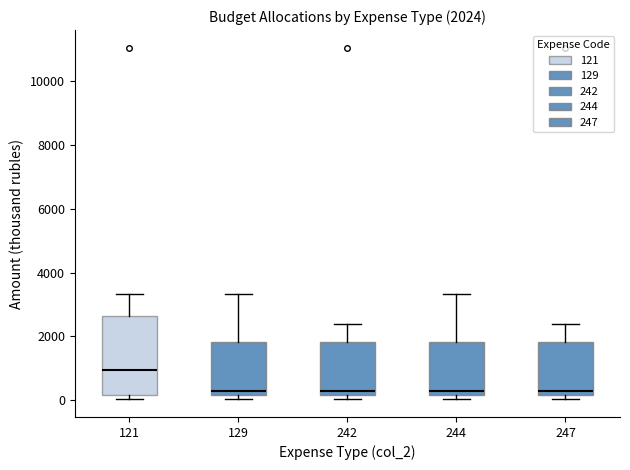

Which box is the tallest, from its lower edge to its upper edge?

121